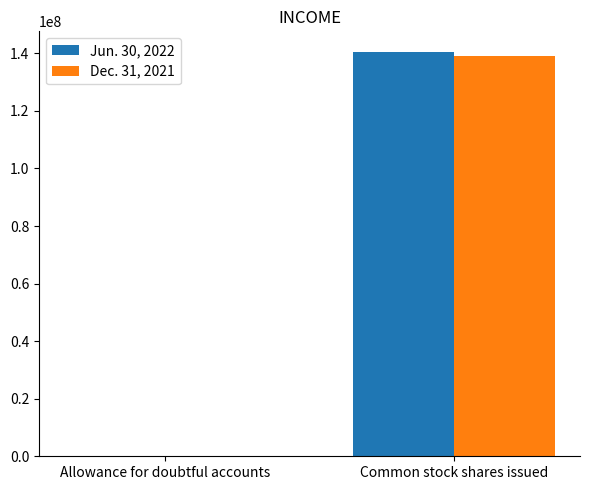

What is the average value of the Jun. 30, 2022 series?

70312008